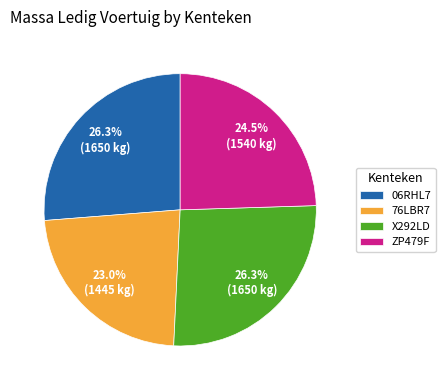

What percentage do 76LBR7 and ZP479F together represent?

47.5%